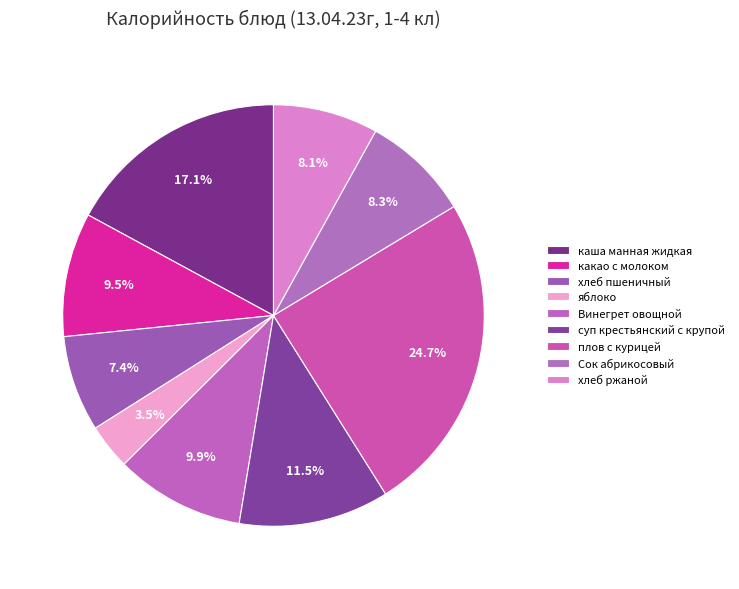

How many slices are in this pie chart?

9